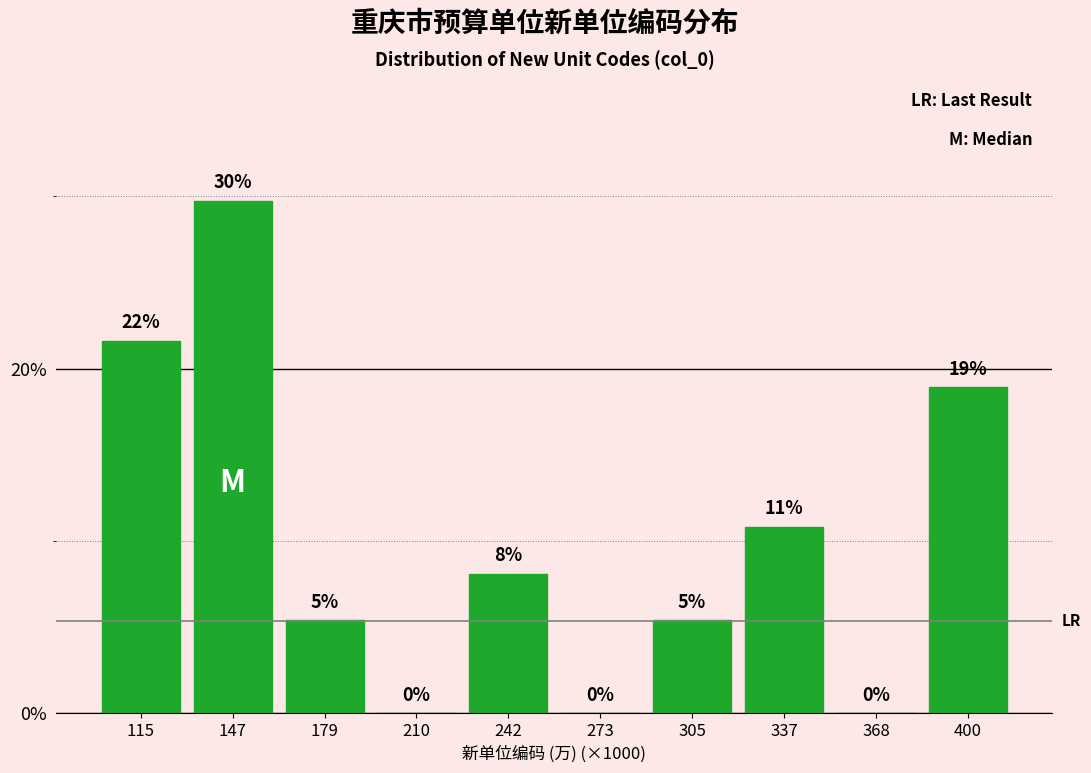

Are the bars horizontal?

No